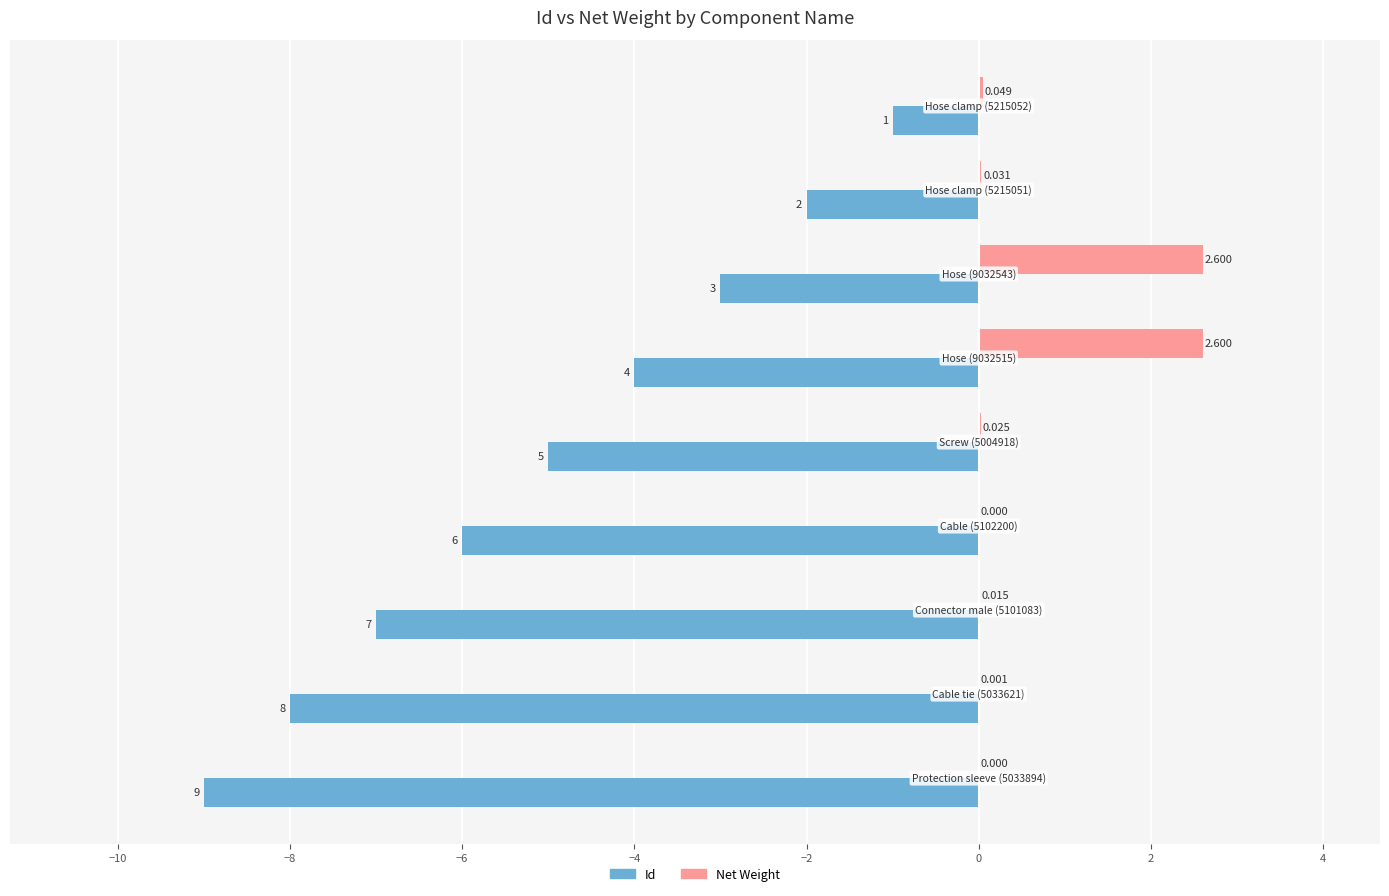

Which series has the largest total across all categories?

Net Weight